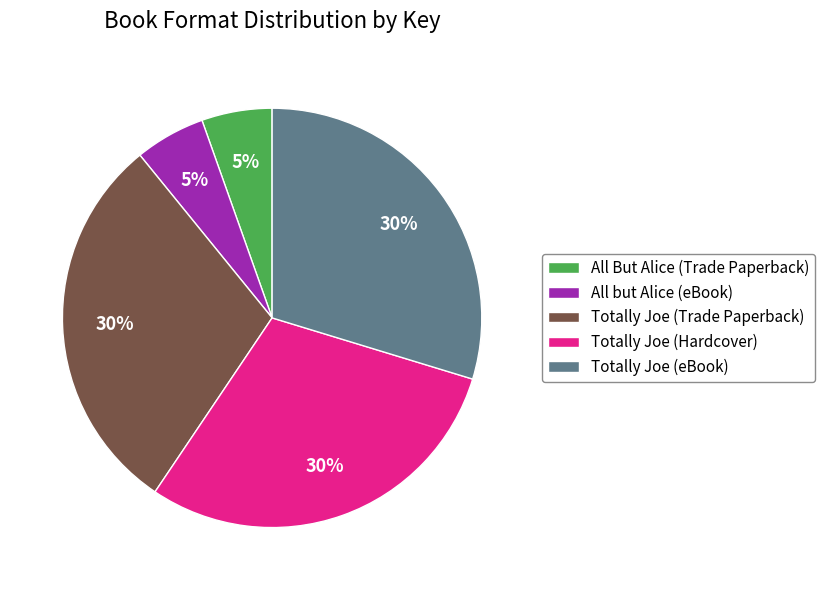

To the nearest percent, what percentage of the pie is Totally Joe (Trade Paperback)?

30%